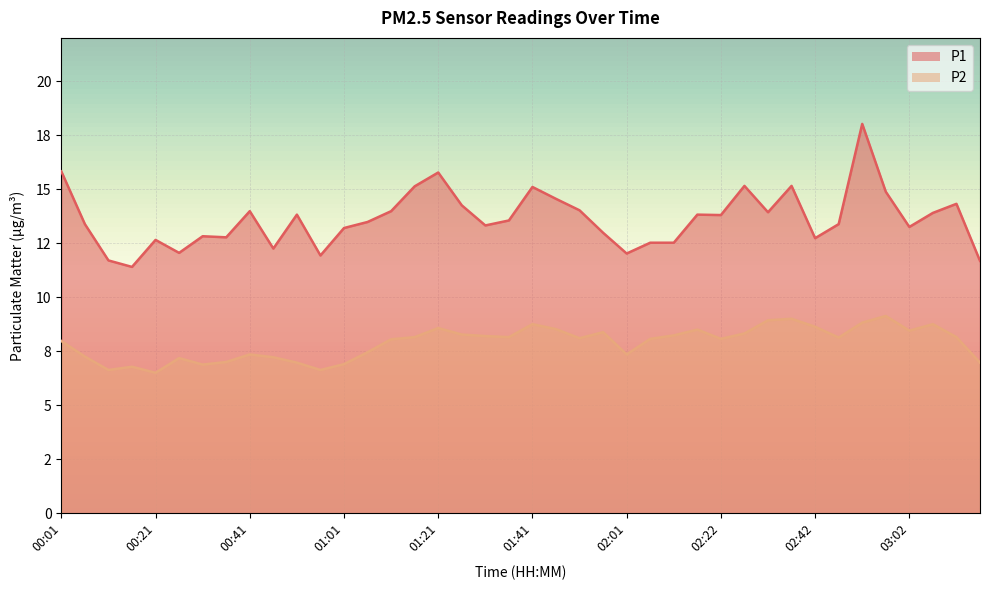

Read the P1 value at 00:41.

14.0